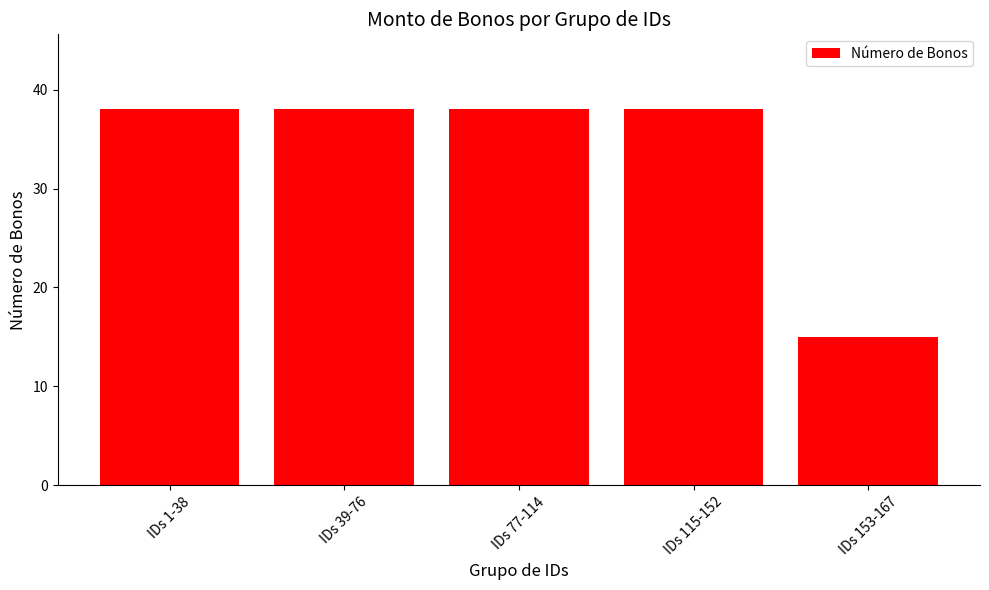

The value at IDs 39-76 is 55. True or false?

False